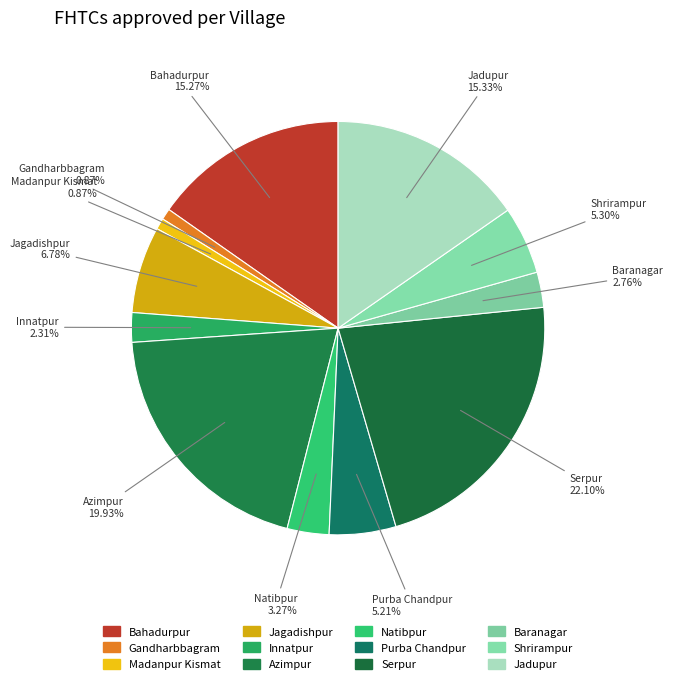

Is it true that Shrirampur is 5% of the pie?

True